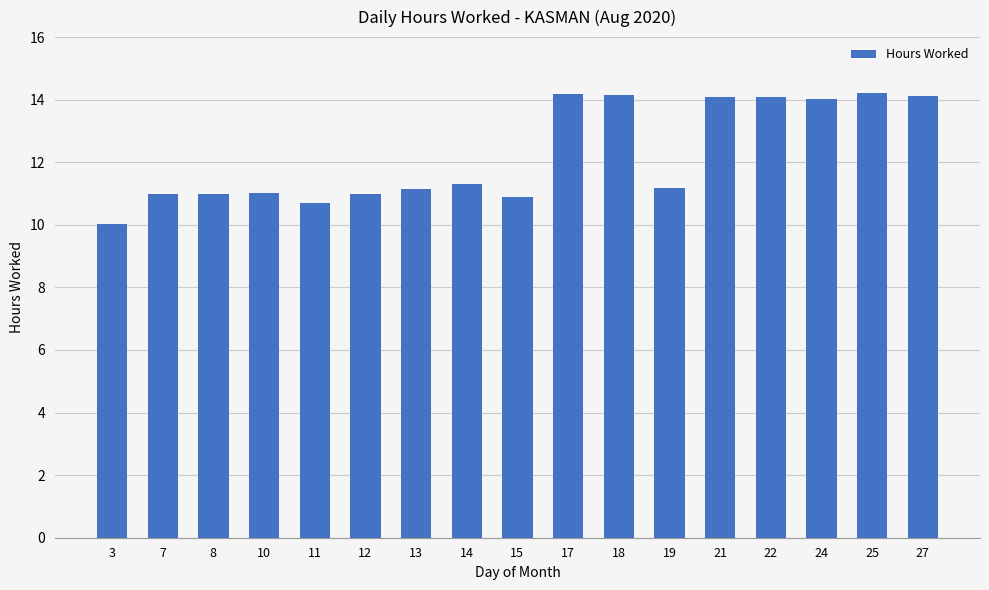

Which label corresponds to the smallest value in the chart?

3